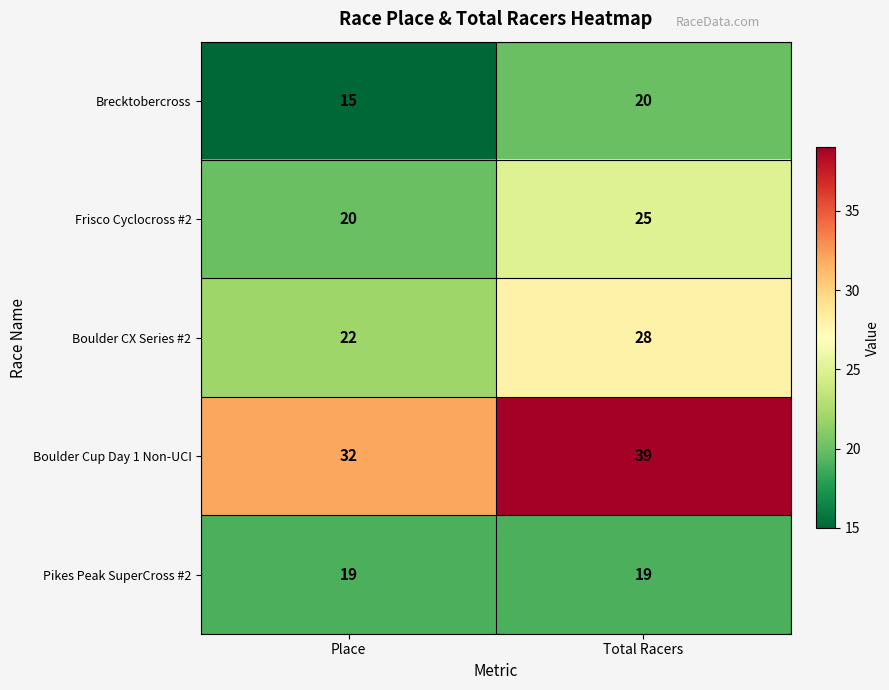

Which series changed the most between Place and Total Racers?

Boulder Cup Day 1 Non-UCI